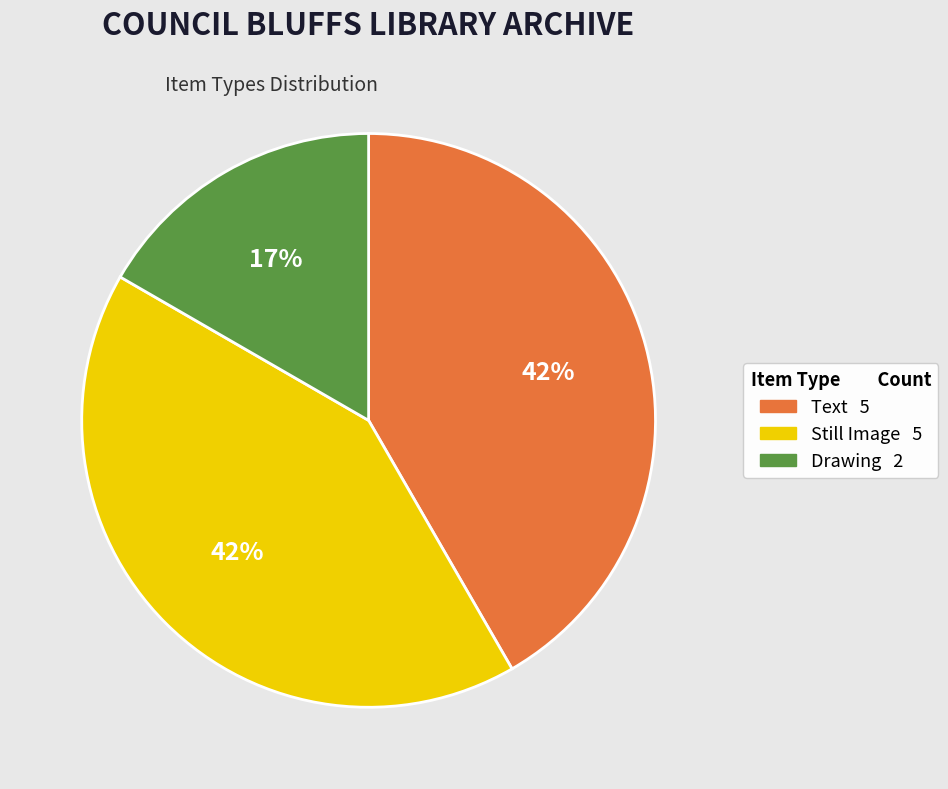

To the nearest percent, what is the average slice percentage?

33%